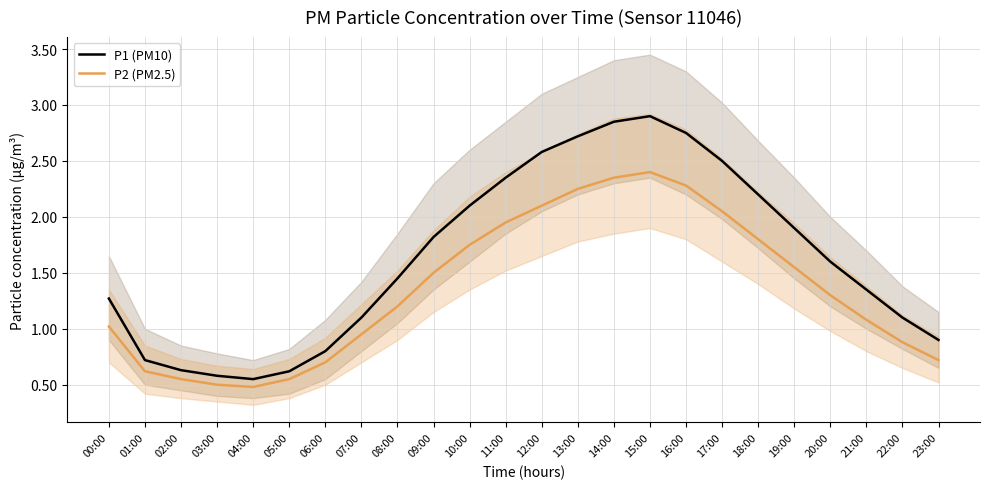

List the series in order of their overall mean, highest first.

P1 (PM10), P2 (PM2.5)